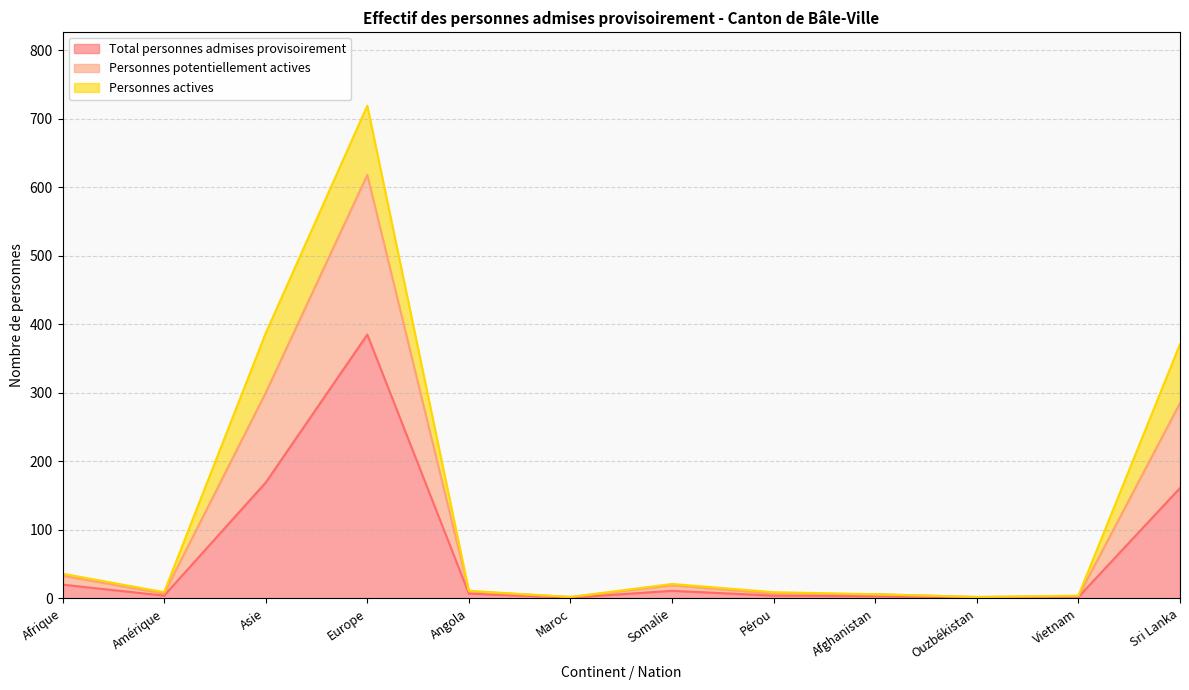

True or false: Personnes potentiellement actives and Total personnes admises provisoirement cross at least once.

False